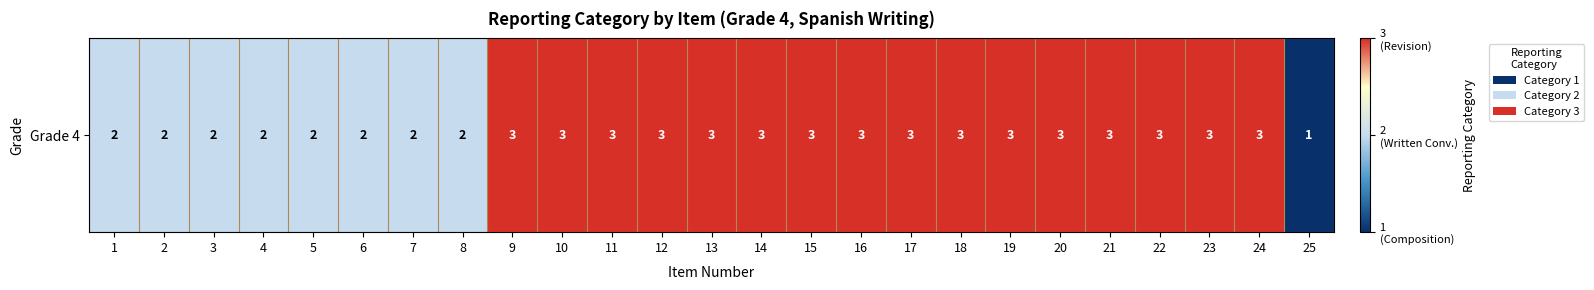

What is the difference between the values at 21 and 8?

1